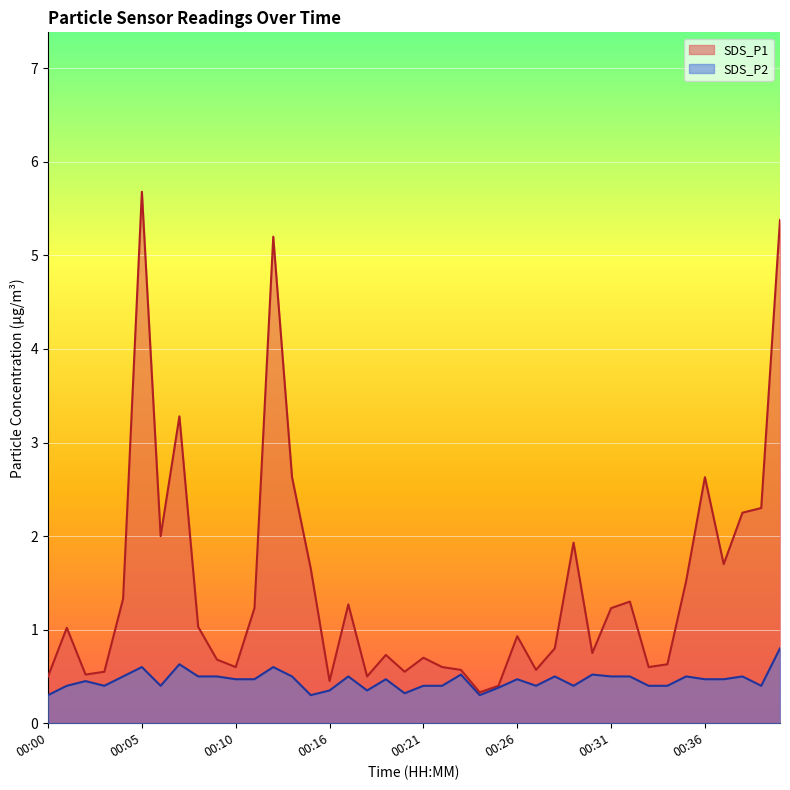

Reading left to right, extract all data points from this chart.

SDS_P1: 00:00=0.5	00:01=1.0	00:02=0.5	00:03=0.6	00:04=1.3	00:05=5.7	00:06=2.0	00:07=3.3	00:08=1.0	00:09=0.7	00:10=0.6	00:11=1.2	00:12=5.2	00:13=2.6	00:14=1.6	00:16=0.5	00:17=1.3	00:18=0.5	00:19=0.7	00:20=0.6	00:21=0.7	00:22=0.6	00:23=0.6	00:24=0.3	00:25=0.4	00:26=0.9	00:27=0.6	00:28=0.8	00:29=1.9	00:30=0.8	00:31=1.2	00:32=1.3	00:33=0.6	00:34=0.6	00:35=1.5	00:36=2.6	00:37=1.7	00:38=2.2	00:39=2.3	00:40=5.4
SDS_P2: 00:00=0.3	00:01=0.4	00:02=0.5	00:03=0.4	00:04=0.5	00:05=0.6	00:06=0.4	00:07=0.6	00:08=0.5	00:09=0.5	00:10=0.5	00:11=0.5	00:12=0.6	00:13=0.5	00:14=0.3	00:16=0.3	00:17=0.5	00:18=0.3	00:19=0.5	00:20=0.3	00:21=0.4	00:22=0.4	00:23=0.5	00:24=0.3	00:25=0.4	00:26=0.5	00:27=0.4	00:28=0.5	00:29=0.4	00:30=0.5	00:31=0.5	00:32=0.5	00:33=0.4	00:34=0.4	00:35=0.5	00:36=0.5	00:37=0.5	00:38=0.5	00:39=0.4	00:40=0.8